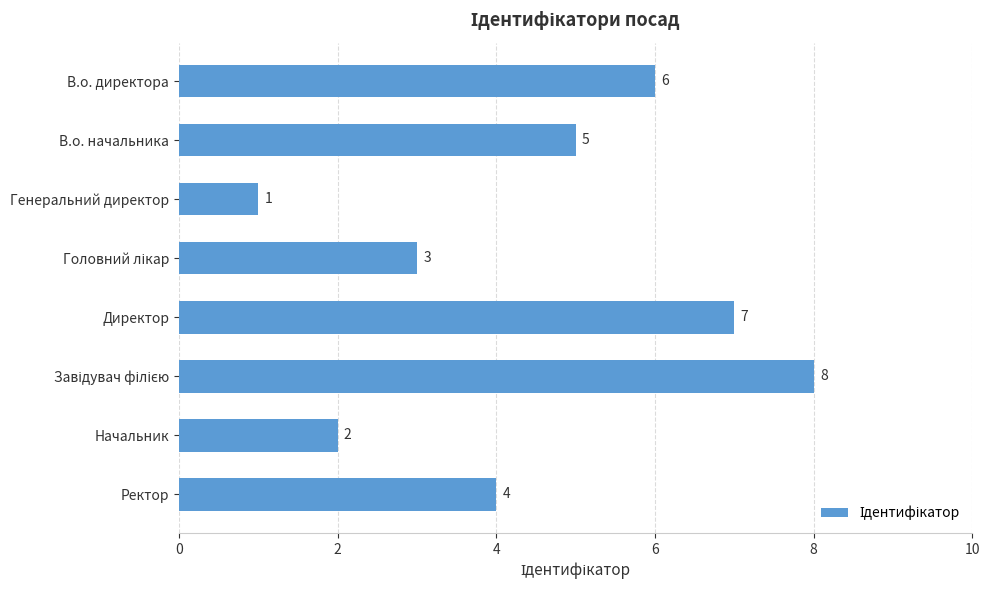

What is the ratio of the value at Начальник to the value at Генеральний директор?

2.0